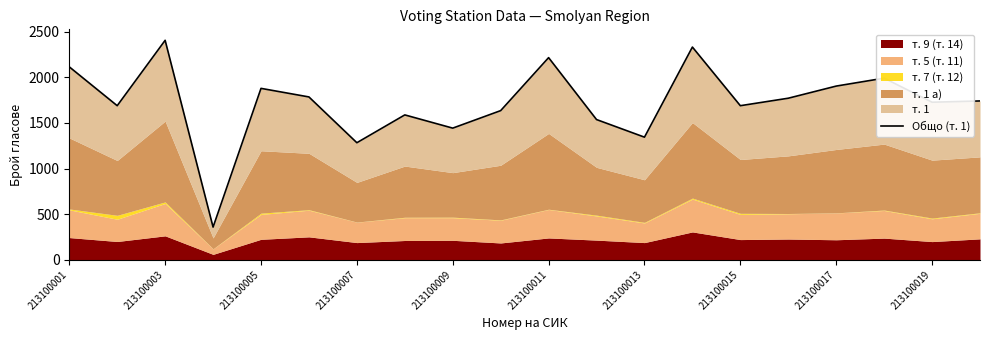

What position from the left is 213100013?

13